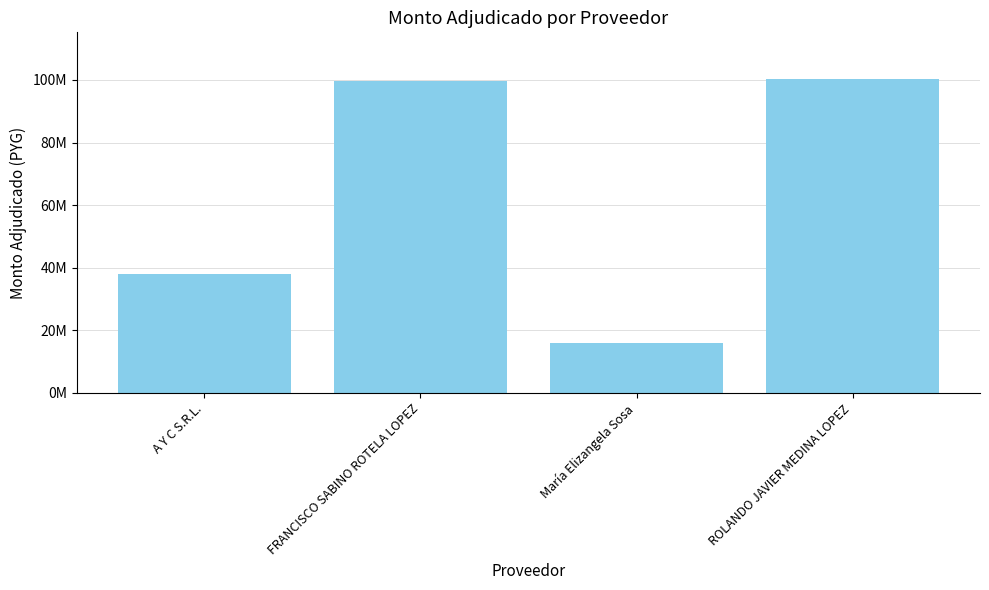

What is the difference between the second highest and second lowest values?

61743200